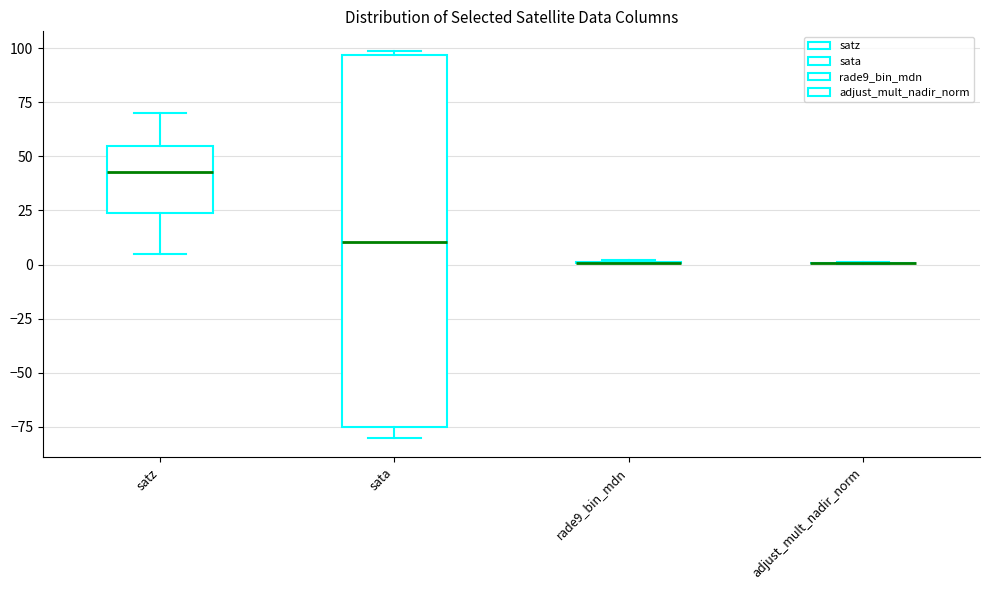

Reading left to right, transcribe this box plot: for each box, give where its median line is, the range the box spans, and where its two whiskers end, as read against the y-axis. The values are not printed on the chart, so give them approximately, as read against the axis.

satz: median 45, box 25 to 55, whiskers 5 to 70
sata: median 10, box -75 to 95, whiskers -80 to 100
rade9_bin_mdn: box collapsed to a line at 0, whiskers 0 to 0
adjust_mult_nadir_norm: box collapsed to a line at 0, whiskers 0 to 0